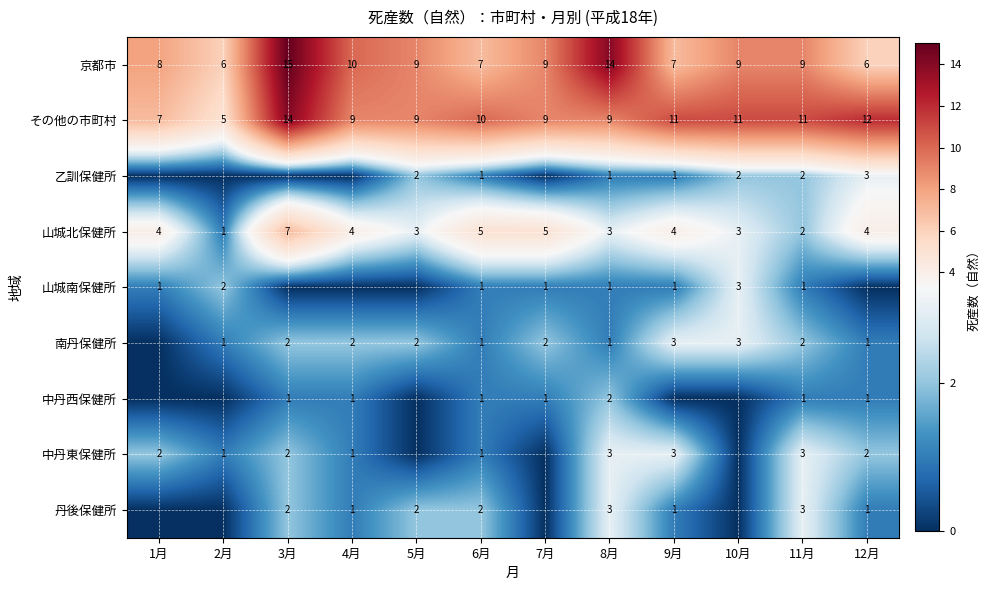

Is the value of 京都市 at 4月 greater than the value of その他の市町村 at 3月?

No